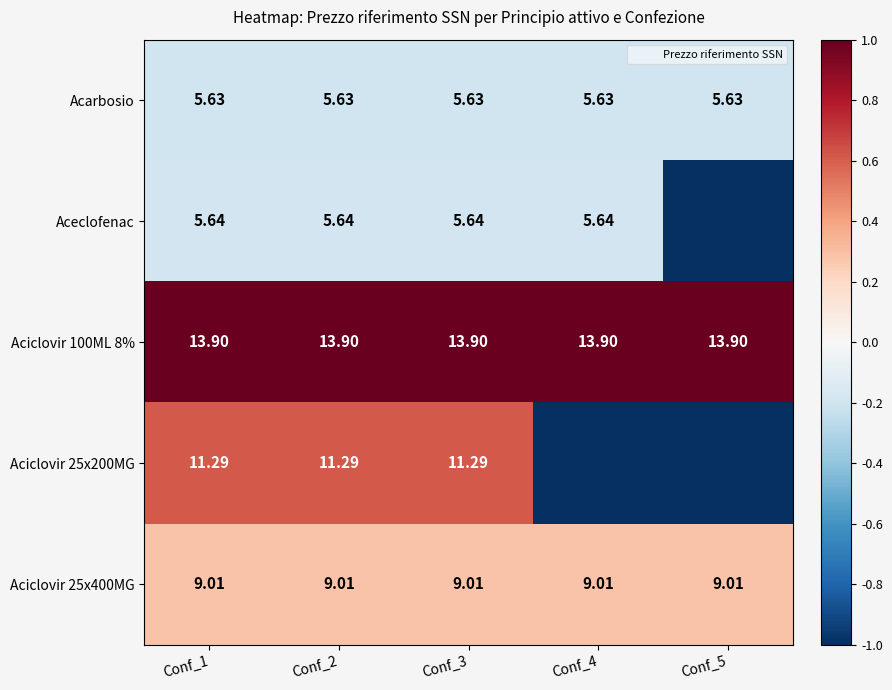

The Aciclovir 100ML 8% series shows 0.2 at Conf_2. True or false?

False